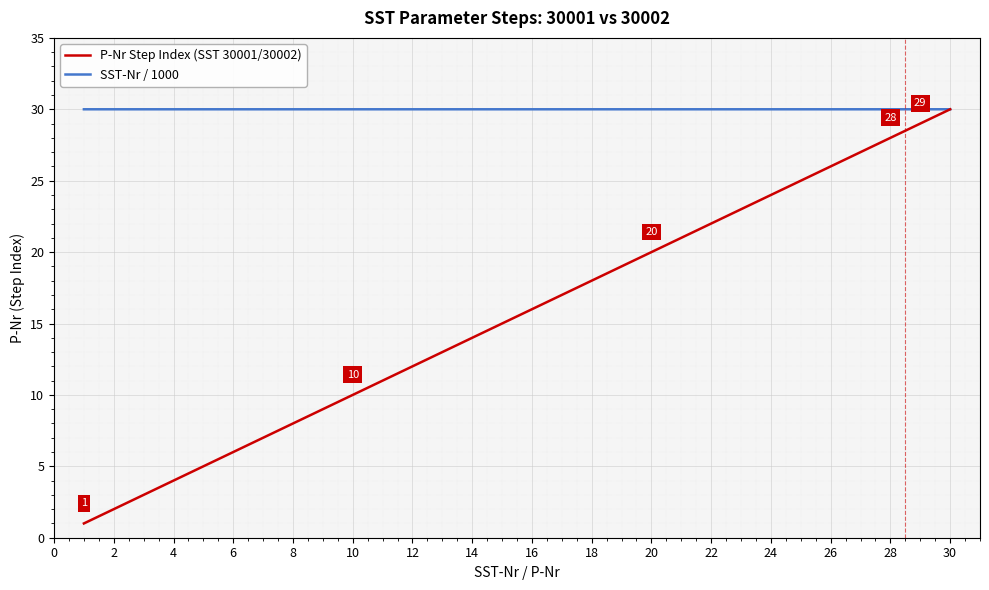

Which series has the largest total across all categories?

SST-Nr / 1000